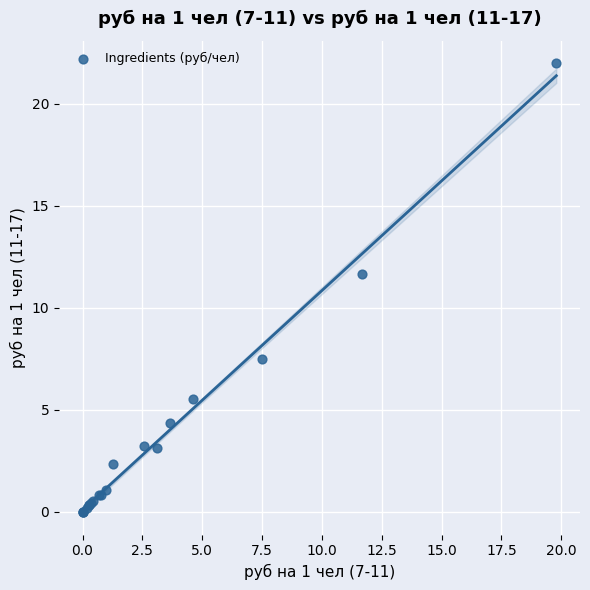

What Y value in the scatter plot is closest to 10?

11.7